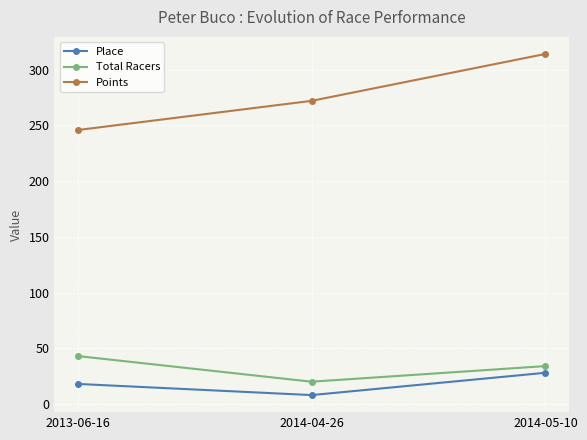

How many lines are shown in the chart?

3